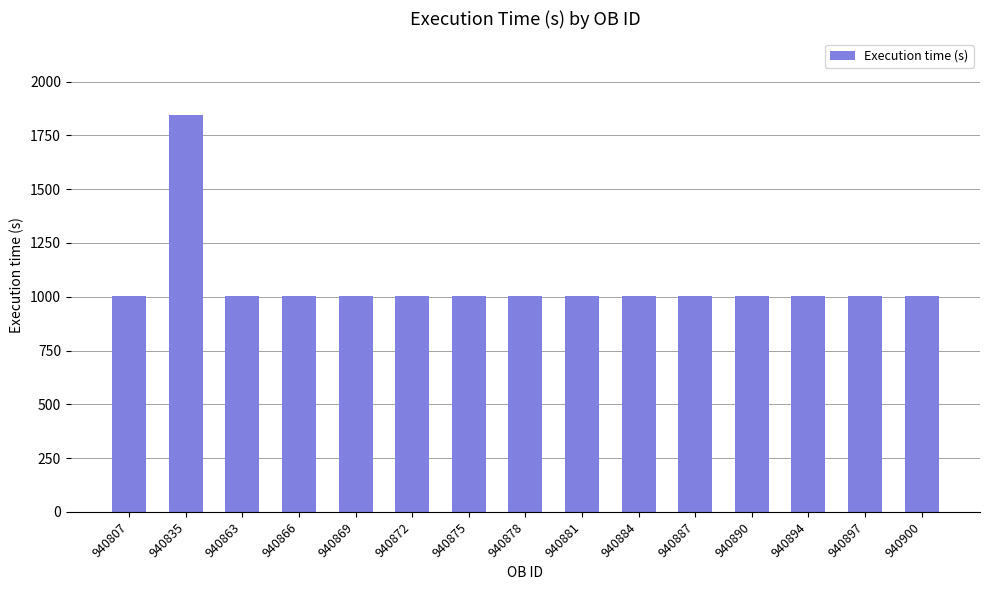

What is the maximum value shown in the chart?

1845